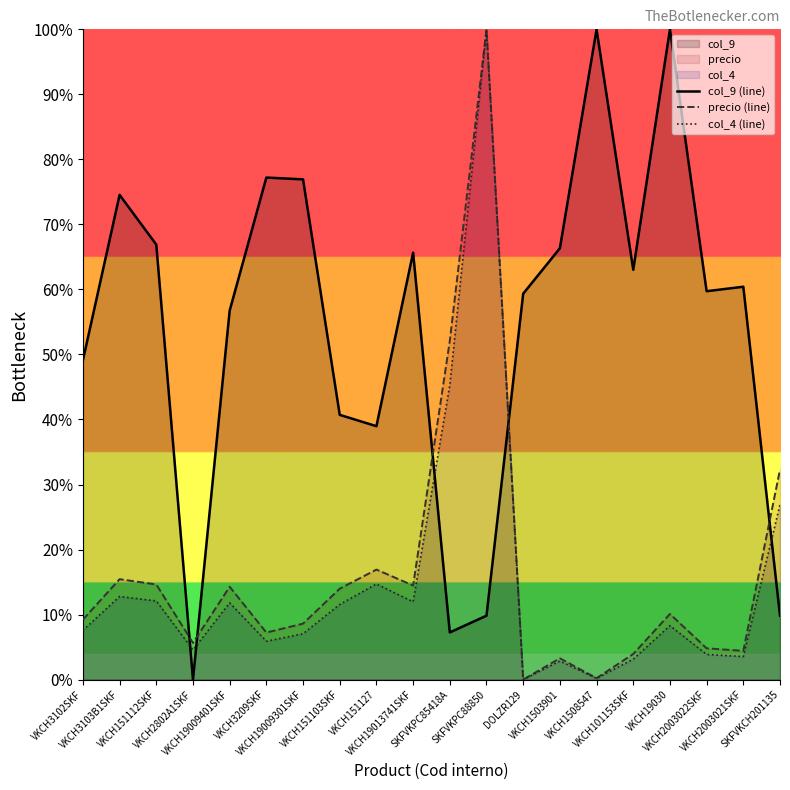

Which series has the largest total across all categories?

col_9 (line)